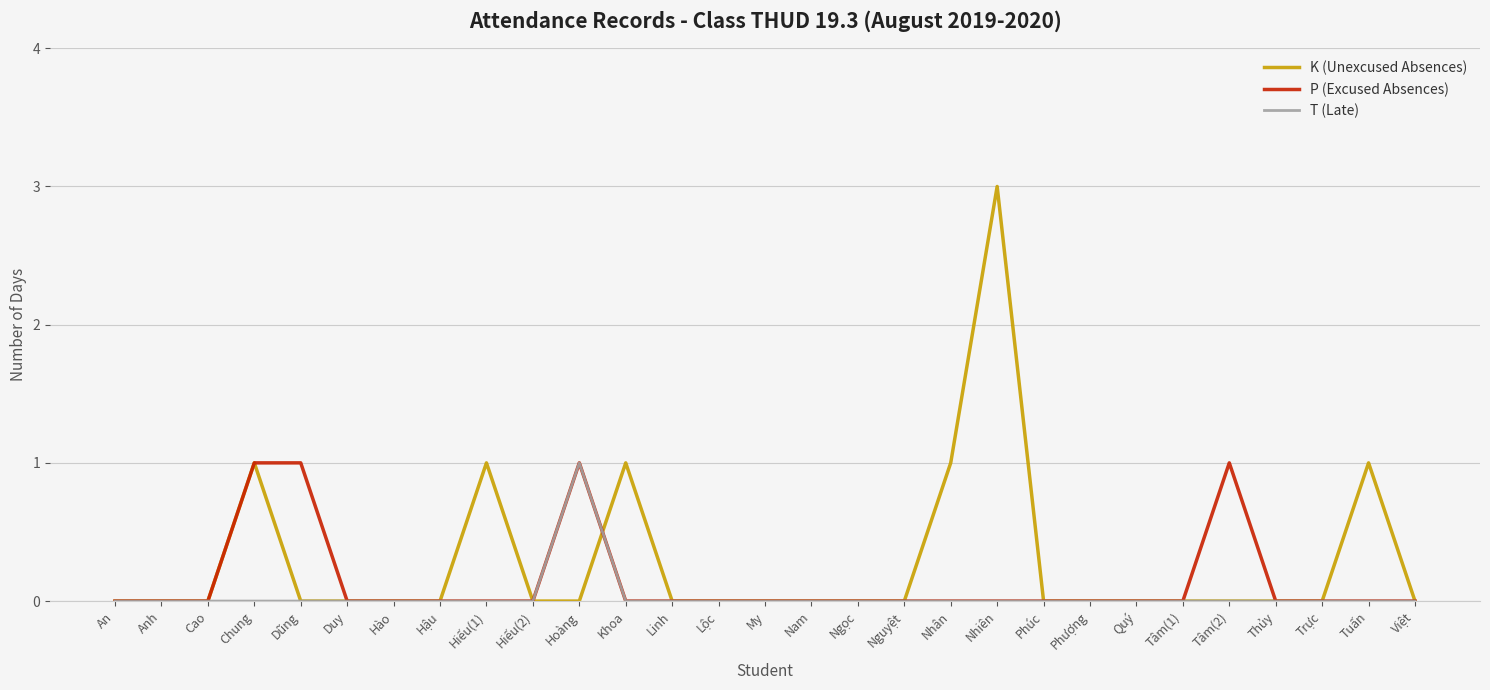

What is the greatest value displayed?

3